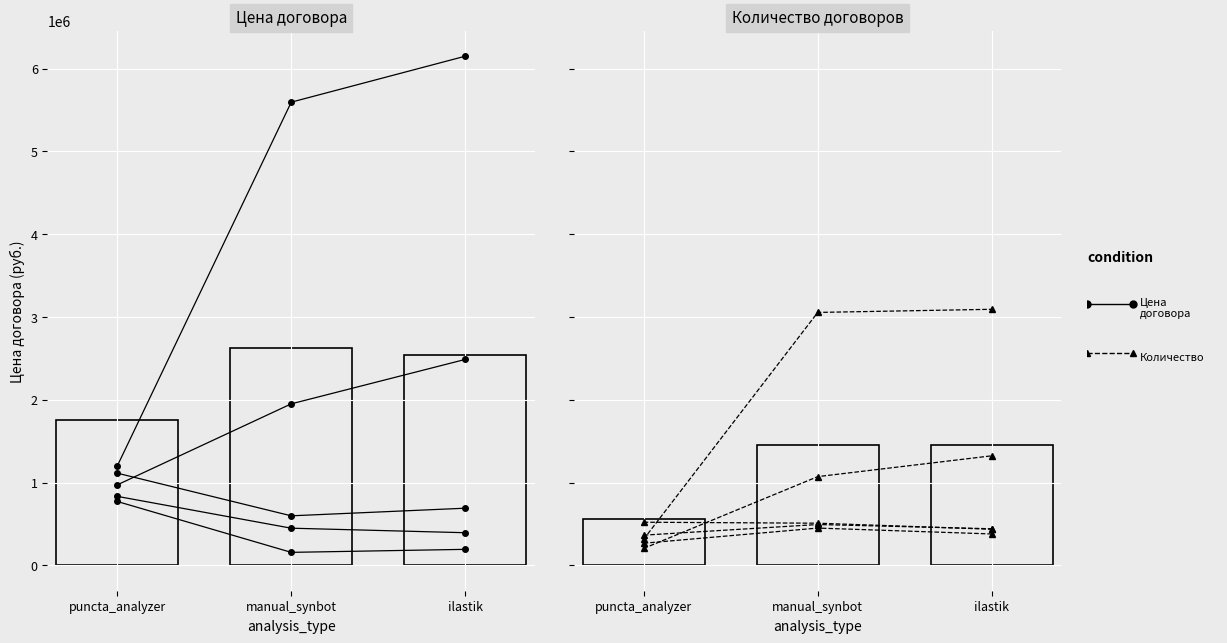

At which label does Цена договора reach its minimum?

puncta_analyzer